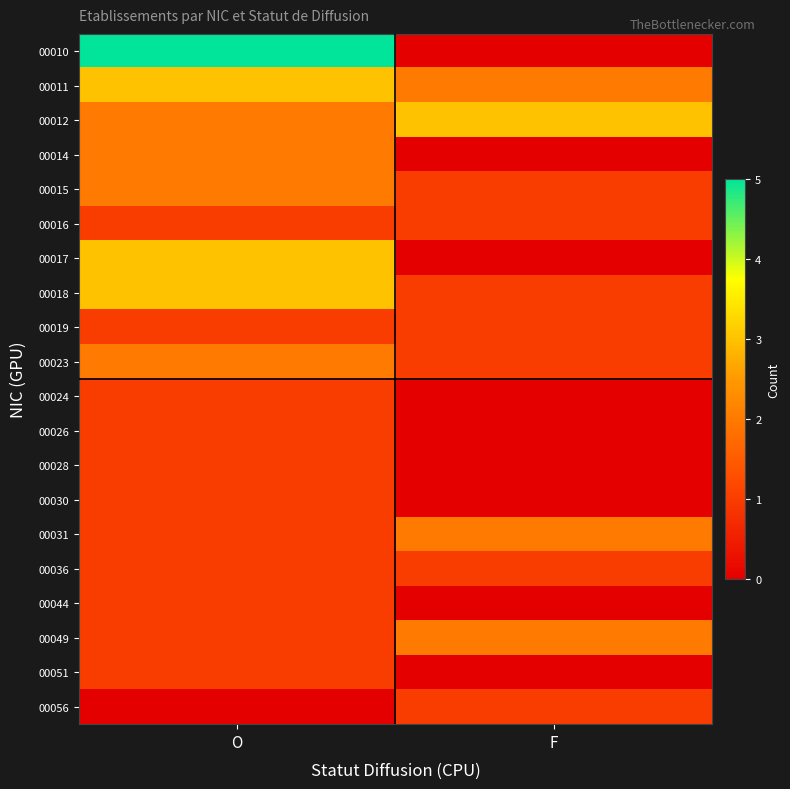

List the series in order of their peak value, lowest first.

00016, 00019, 00024, 00026, 00028, 00030, 00036, 00044, 00051, 00056, 00014, 00015, 00023, 00031, 00049, 00011, 00012, 00017, 00018, 00010